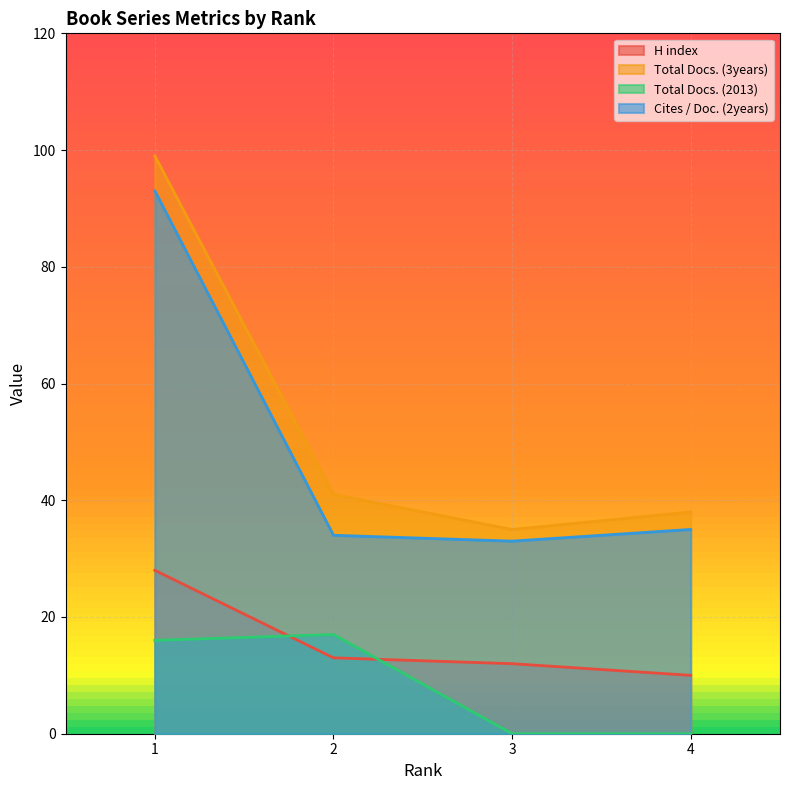

What is the total value across all series at 2?

105